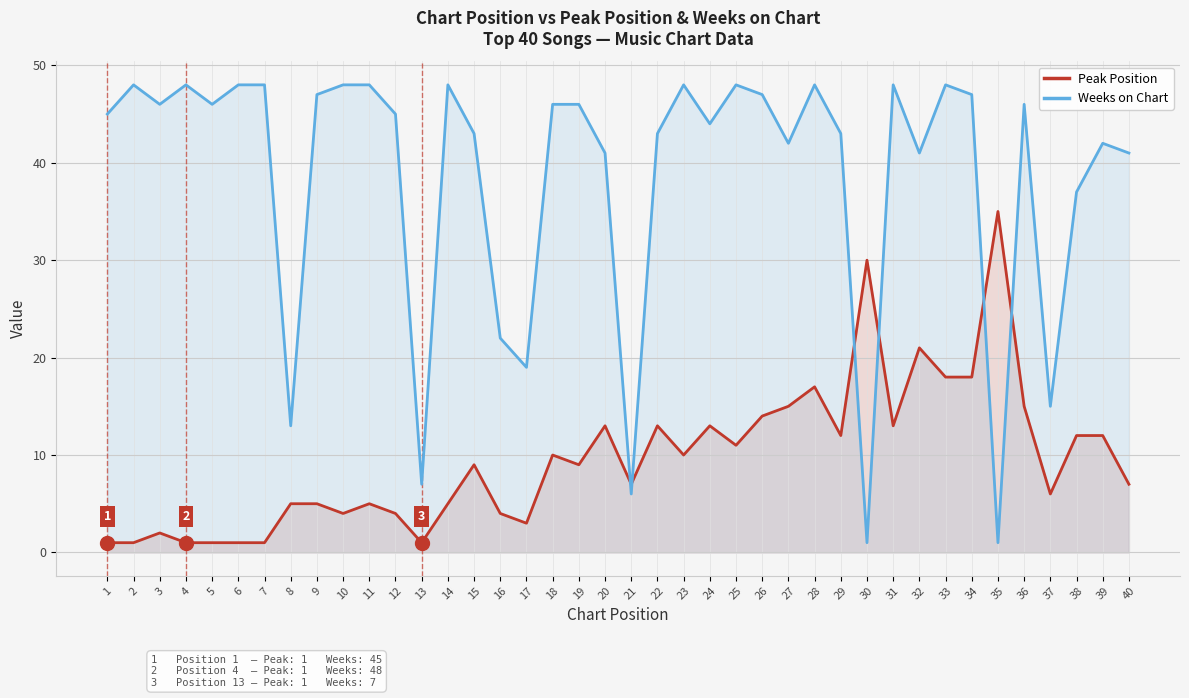

List the series in order of their peak value, highest first.

Weeks on Chart, Peak Position